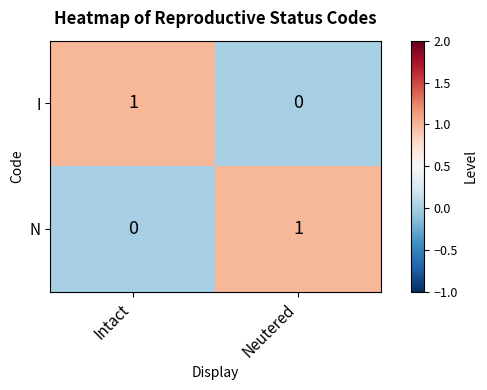

At which label does I reach its peak?

Intact